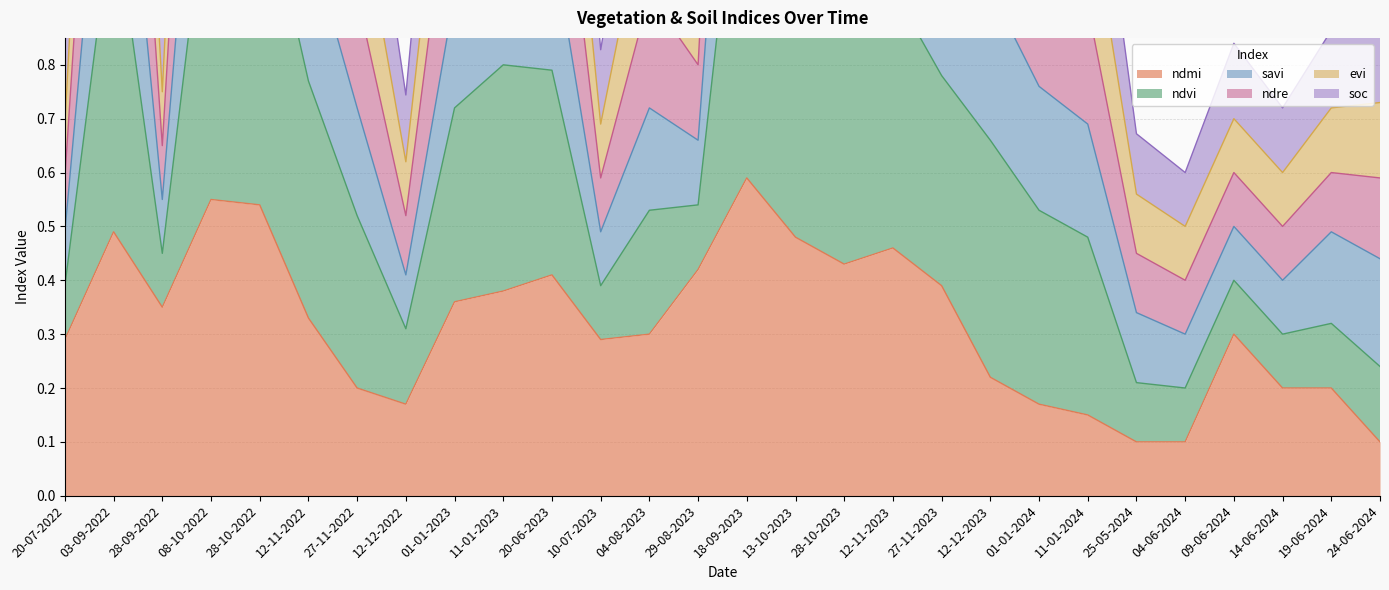

What is the value of the evi point at the 2nd from the left?

2.0